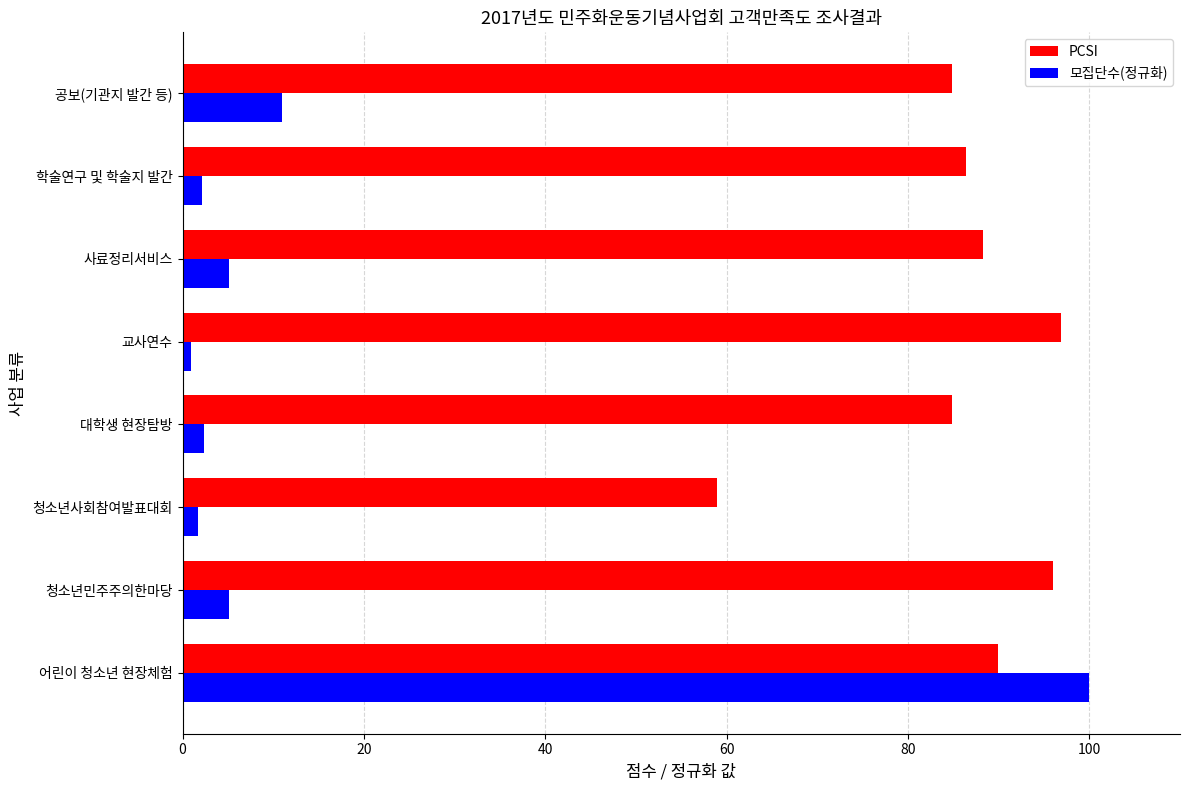

What is the highest value of the PCSI series?

96.9